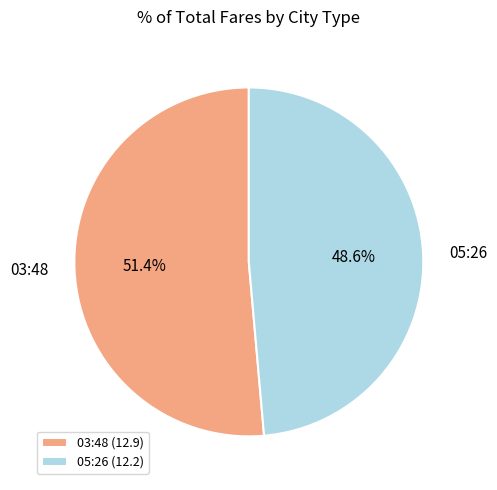

Rank the categories by value from lowest to highest.

05:26 (12.2), 03:48 (12.9)